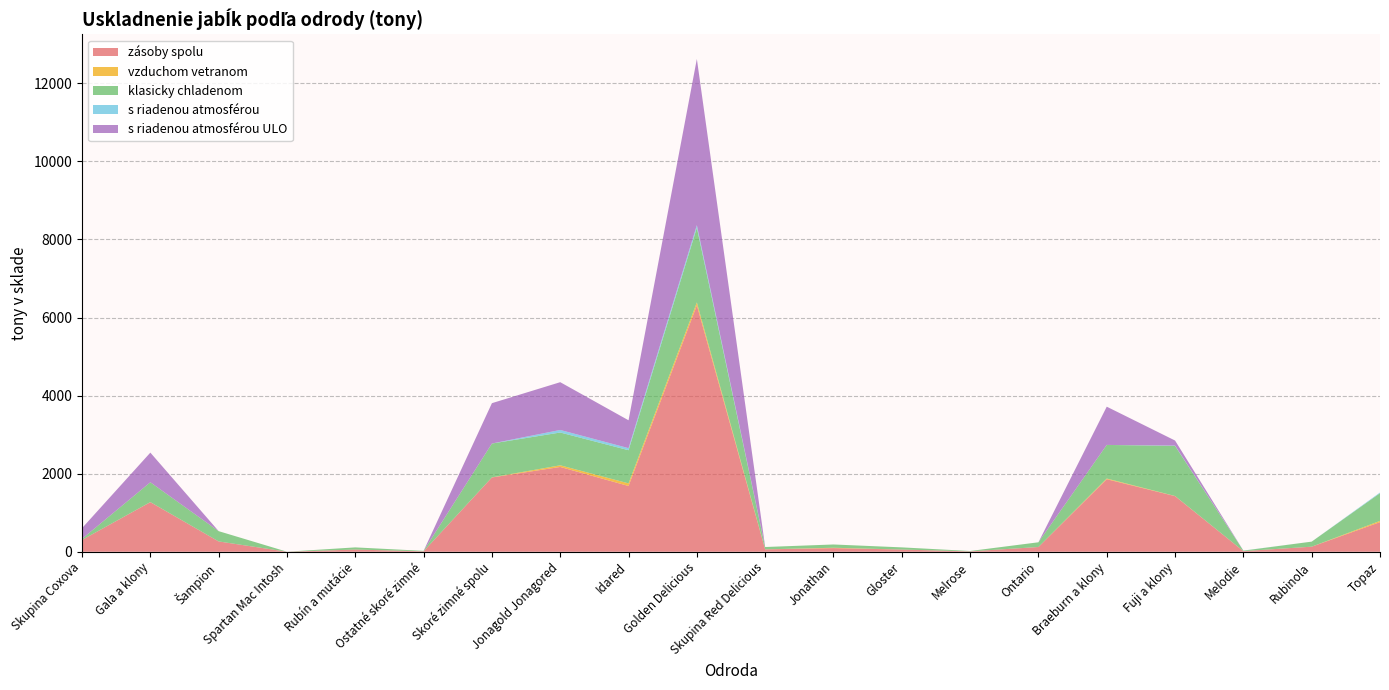

Reading left to right, what are all the values shown in this chart?

zásoby spolu: 302.4	1269.8	263.6	0.4	55.7	11.3	1903.2	2172.2	1684.0	6313.3	60.5	92.9	55.9	9.4	121.1	1858.4	1424.6	15.2	129.4	758.4
vzduchom vetranom: 0.0	2.0	0.2	0.2	0.0	0.0	2.5	42.3	67.6	75.7	1.0	9.1	0.0	0.0	0.0	18.0	3.5	0.5	0.0	32.1
klasicky chladenom: 28.4	507.9	263.4	0.2	55.7	11.3	866.9	840.1	849.3	1913.3	59.5	83.9	55.9	9.4	121.1	860.1	1283.1	12.3	129.4	709.3
s riadenou atmosférou: 0.0	0.0	0.0	0.0	0.0	0.0	0.0	65.5	53.0	65.0	0.0	0.0	0.0	0.0	0.0	0.0	8.0	2.4	0.0	17.0
s riadenou atmosférou ULO: 274.0	759.9	0.0	0.0	0.0	0.0	1033.9	1224.3	714.1	4259.2	0.0	0.0	0.0	0.0	0.0	980.3	130.0	0.0	0.0	0.0